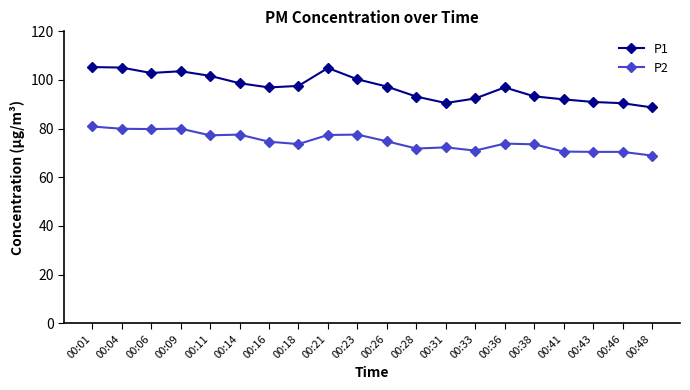

True or false: P2 has more than 1 interior local peaks.

True